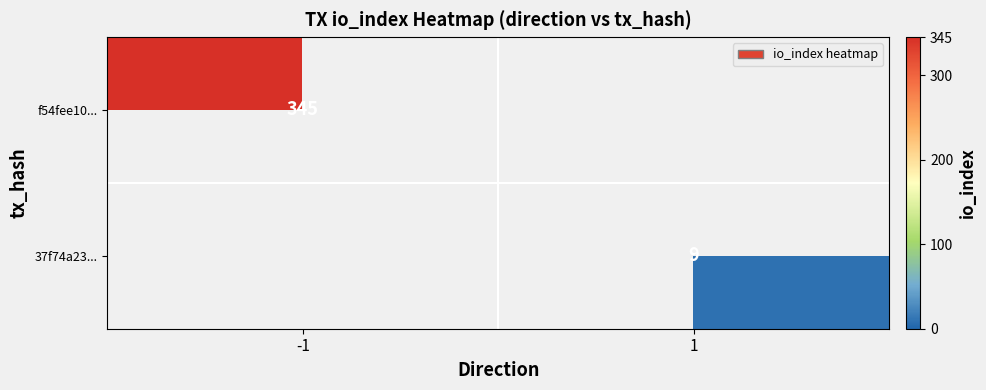

The f54fee10... series shows 345 at -1. True or false?

True